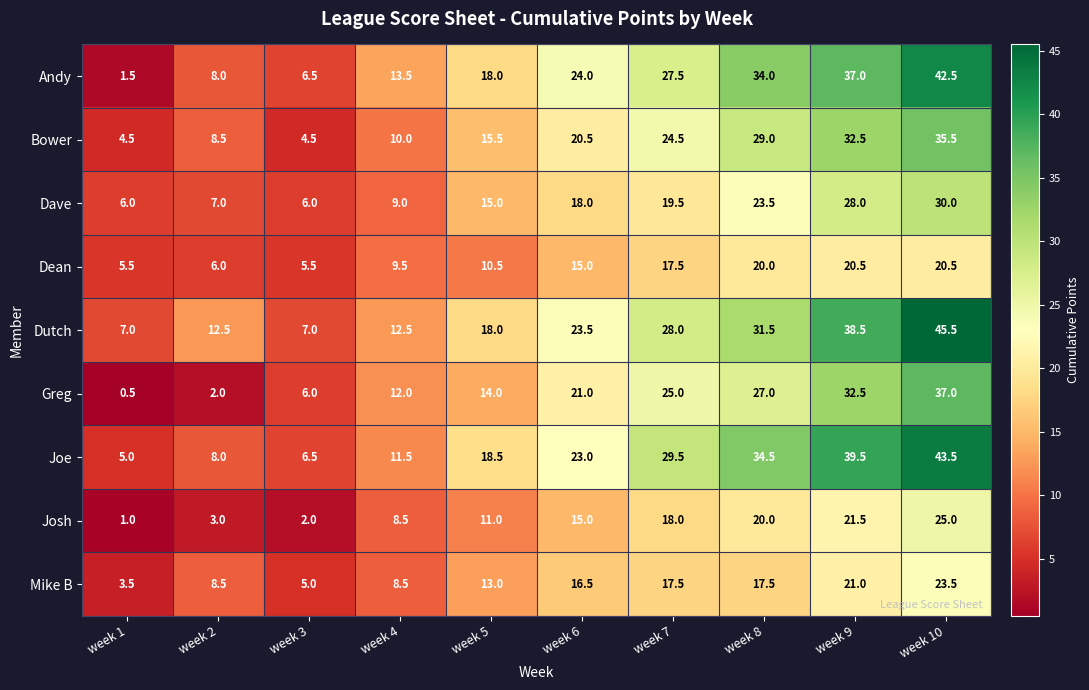

What is the spread (max minus min) of values at week 1?

6.5